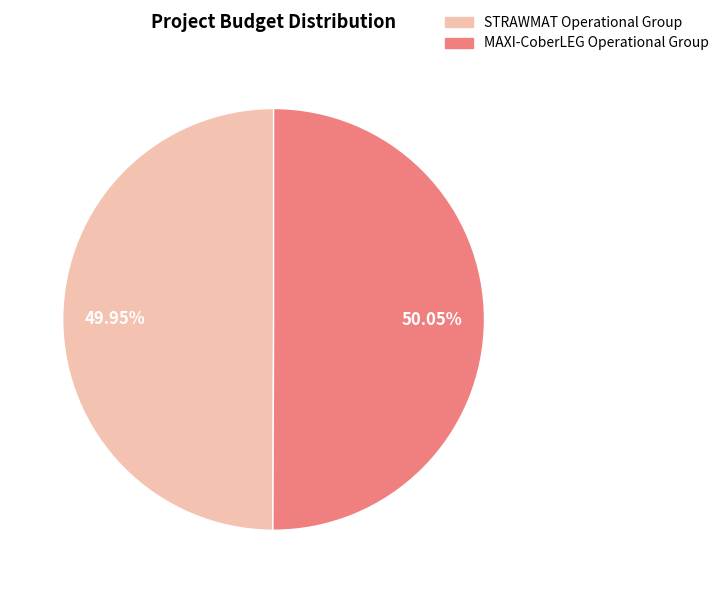

What is the ratio of the value at STRAWMAT Operational Group to the value at MAXI-CoberLEG Operational Group?

1.0